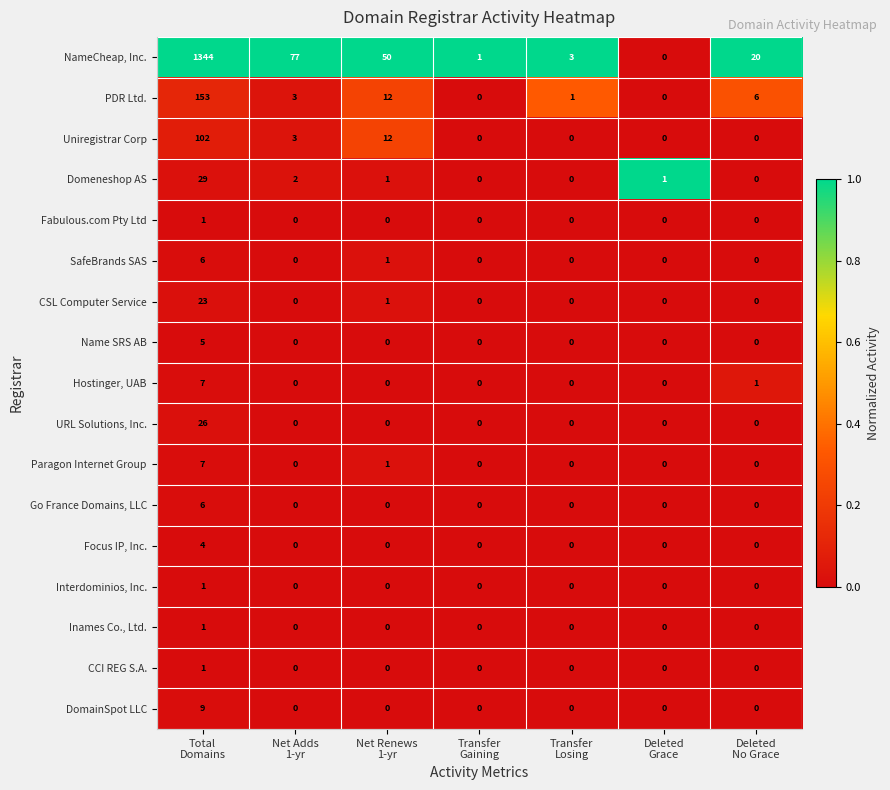

Which series has the widest spread of values?

NameCheap, Inc.